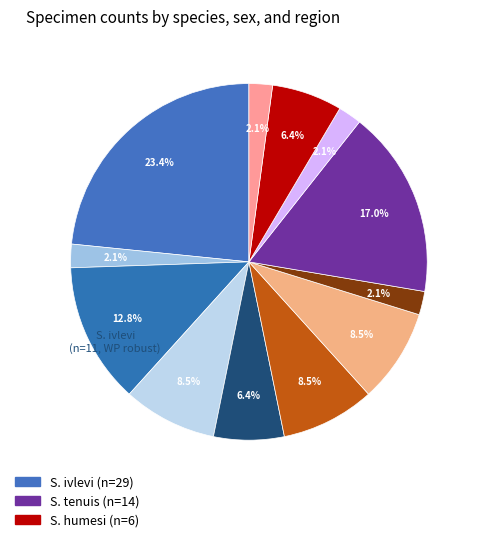

How many slices are in this pie chart?

12